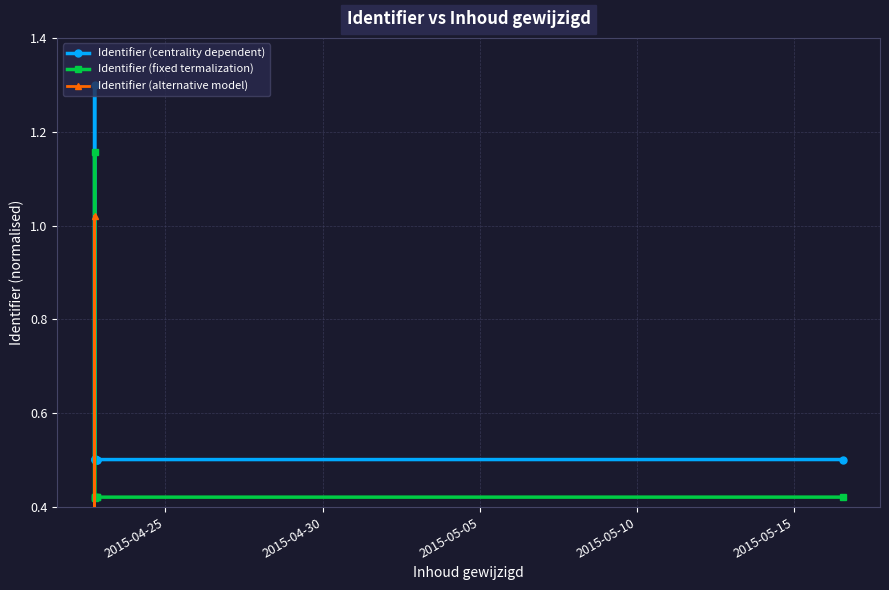

Reading left to right, list all the values displayed in this chart.

Identifier (centrality dependent): 0.5	1.3	0.5	0.5	0.5	0.5	0.5
Identifier (fixed termalization): 0.4	1.2	0.4	0.4	0.4	0.4	0.4
Identifier (alternative model): 0.4	1.0	0.4	0.4	0.4	0.4	0.4